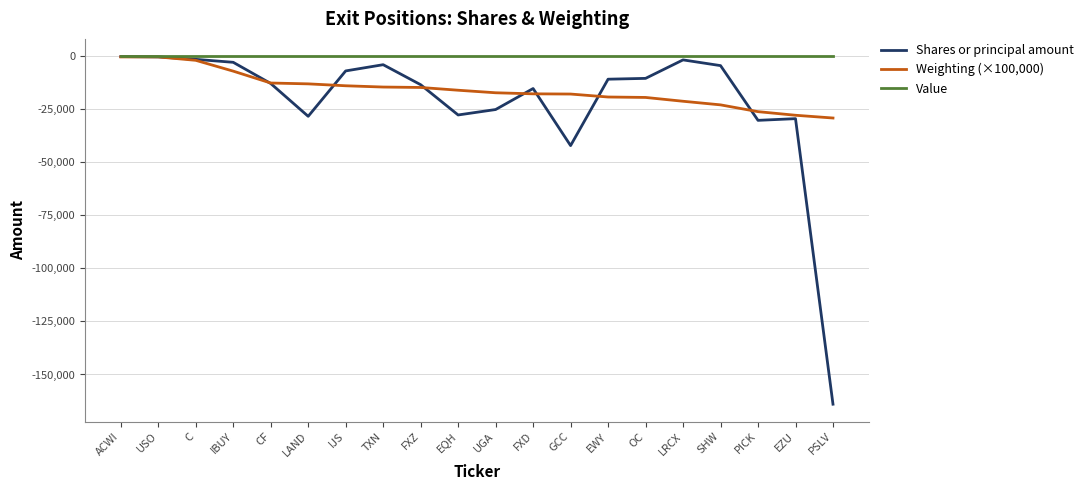

What is the spread (max minus min) of values at EWY?

19200.0